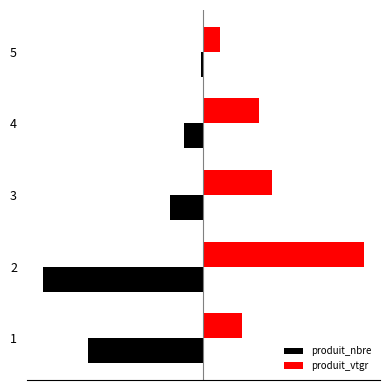

What are all the series names shown in the legend?

produit_nbre, produit_vtgr